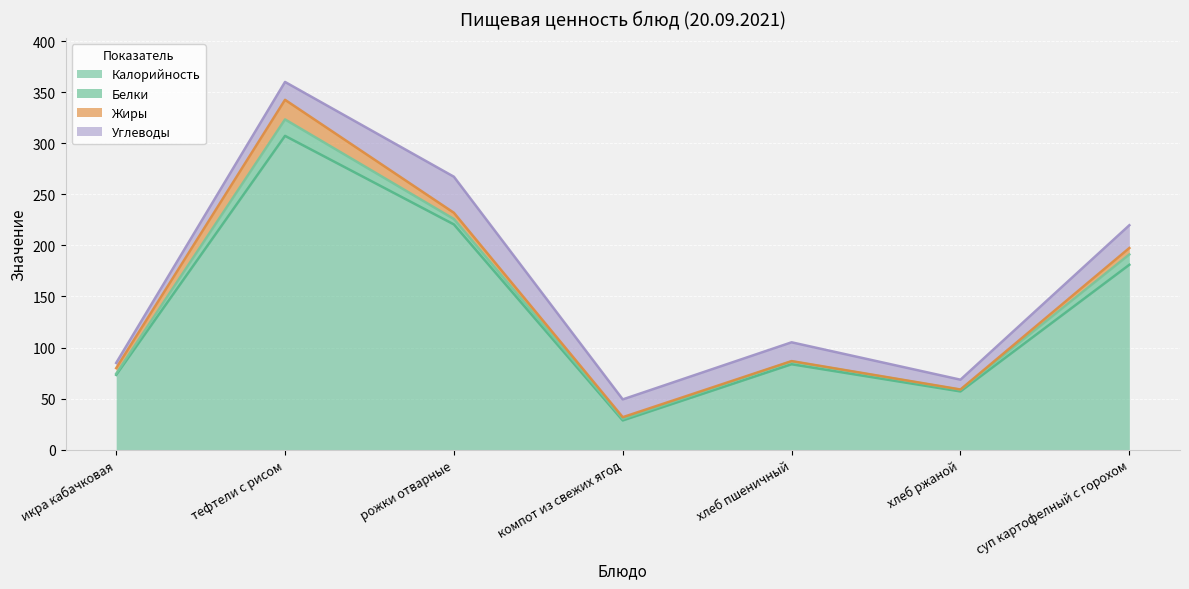

What is the value of the Жиры point at the 5th from the left?

0.3